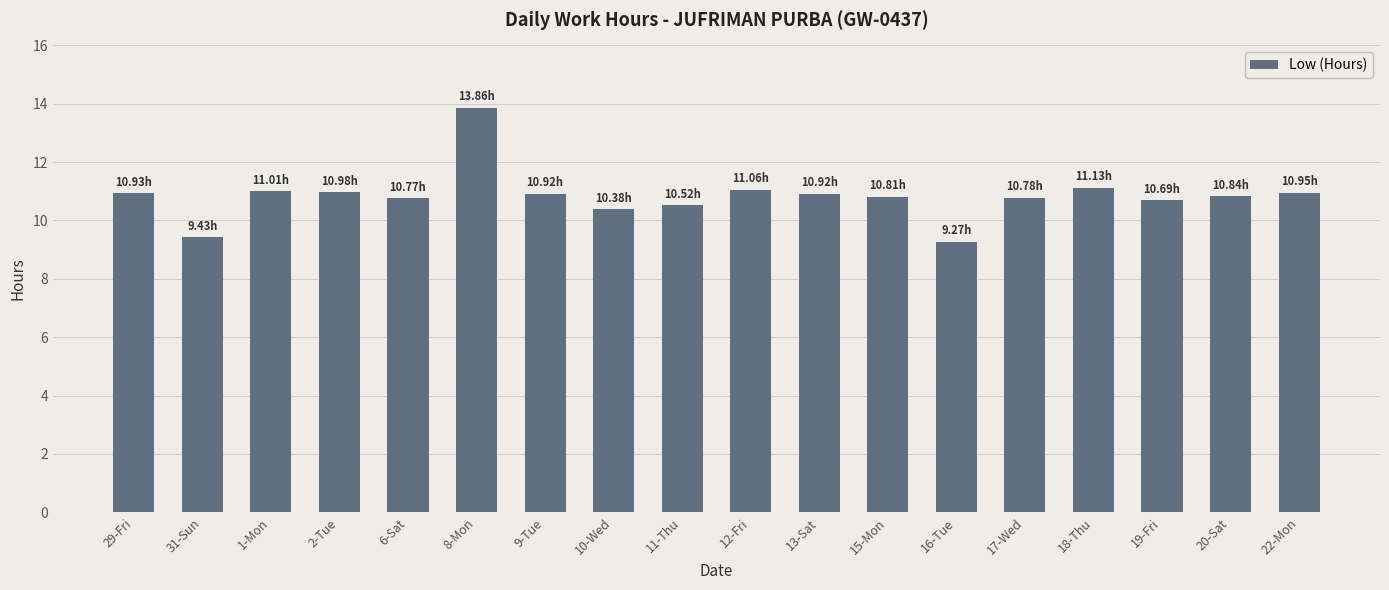

Which has a higher value, 22-Mon or 11-Thu?

22-Mon